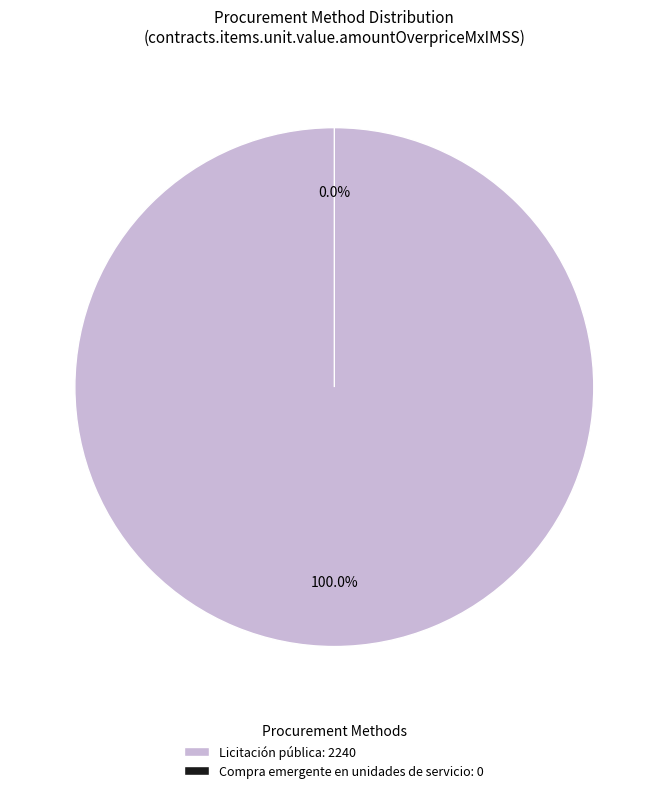

To the nearest percent, what is the combined percentage of Compra emergente en unidades de servicio and Licitación pública?

100%